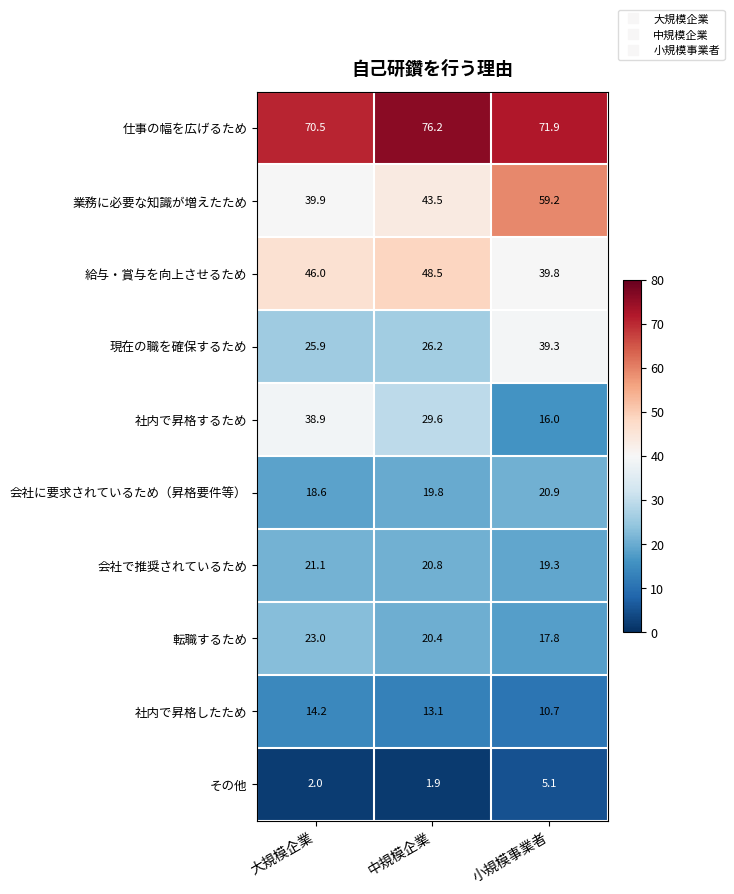

Which series has the widest spread of values?

社内で昇格するため